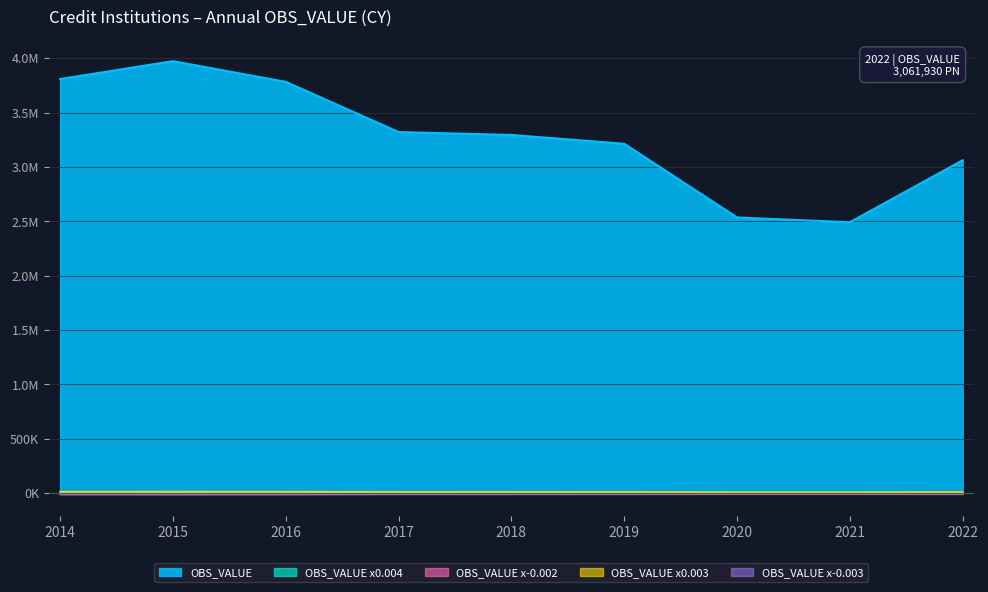

True or false: the data shows 3782716 at 2016.

True